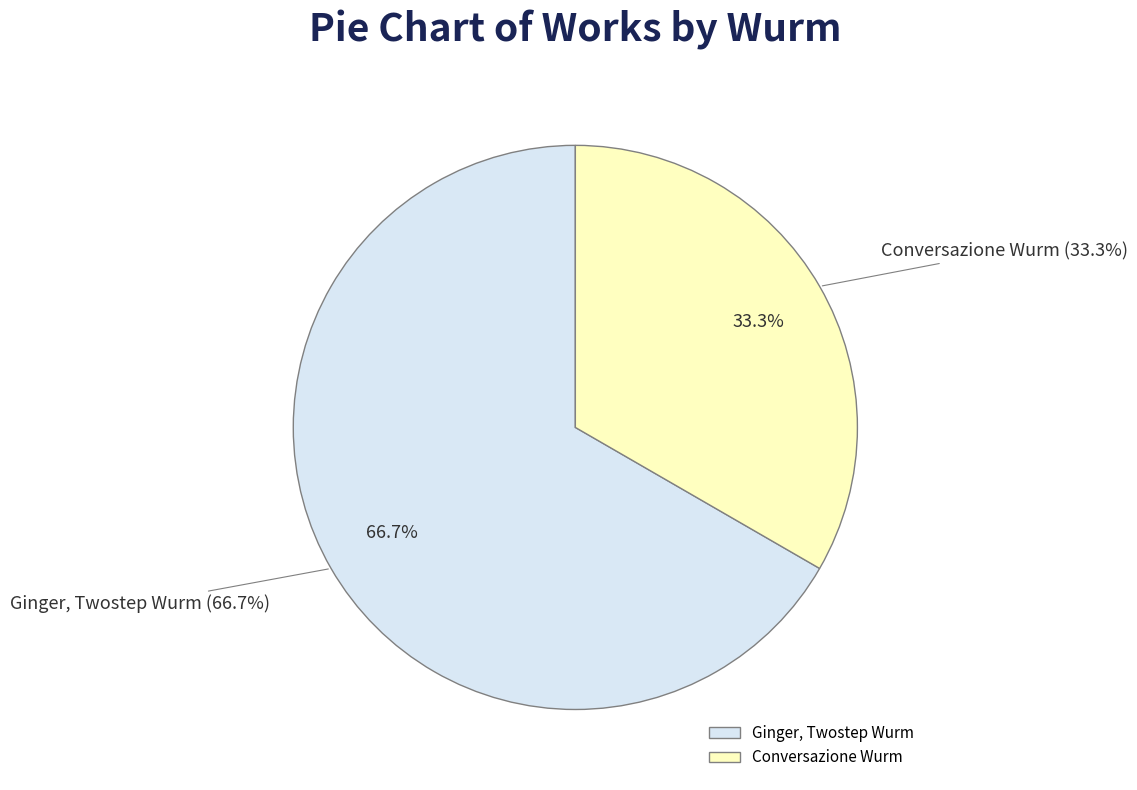

To the nearest percent, what portion does Conversazione Wurm represent?

33%